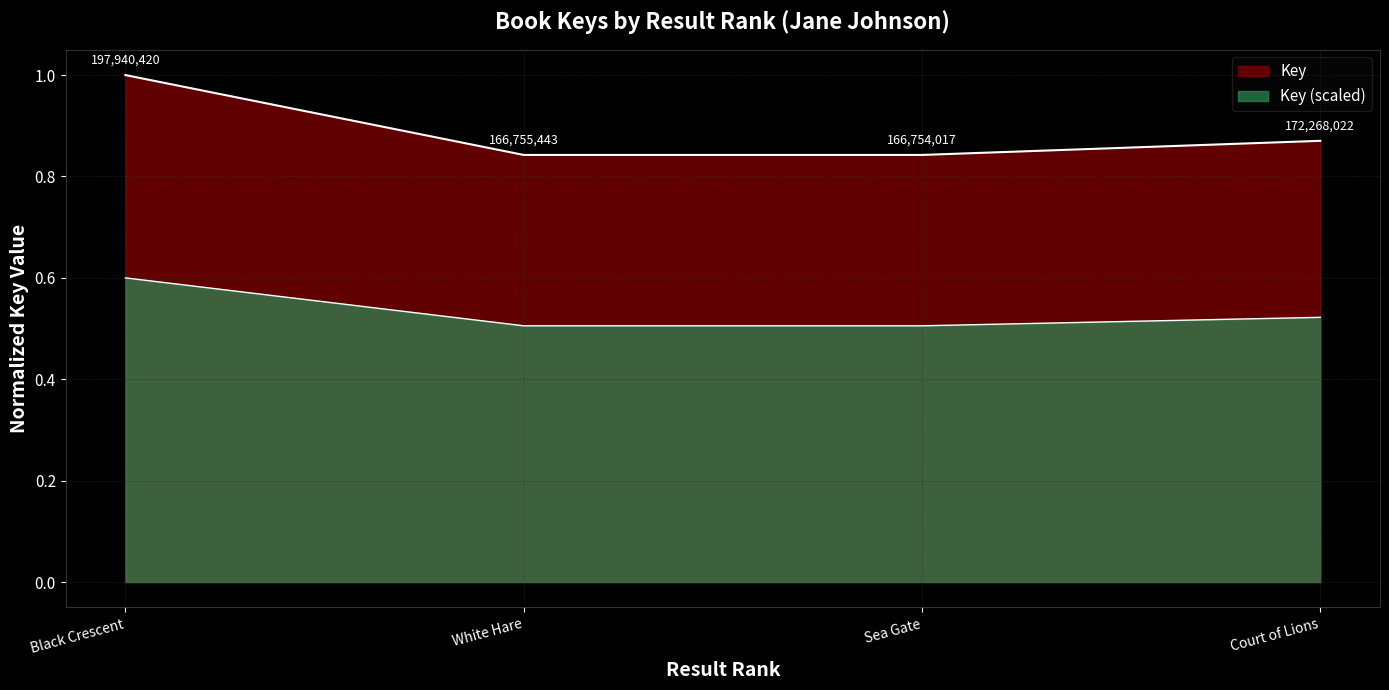

What is the value of the 4th point from the left?

0.9